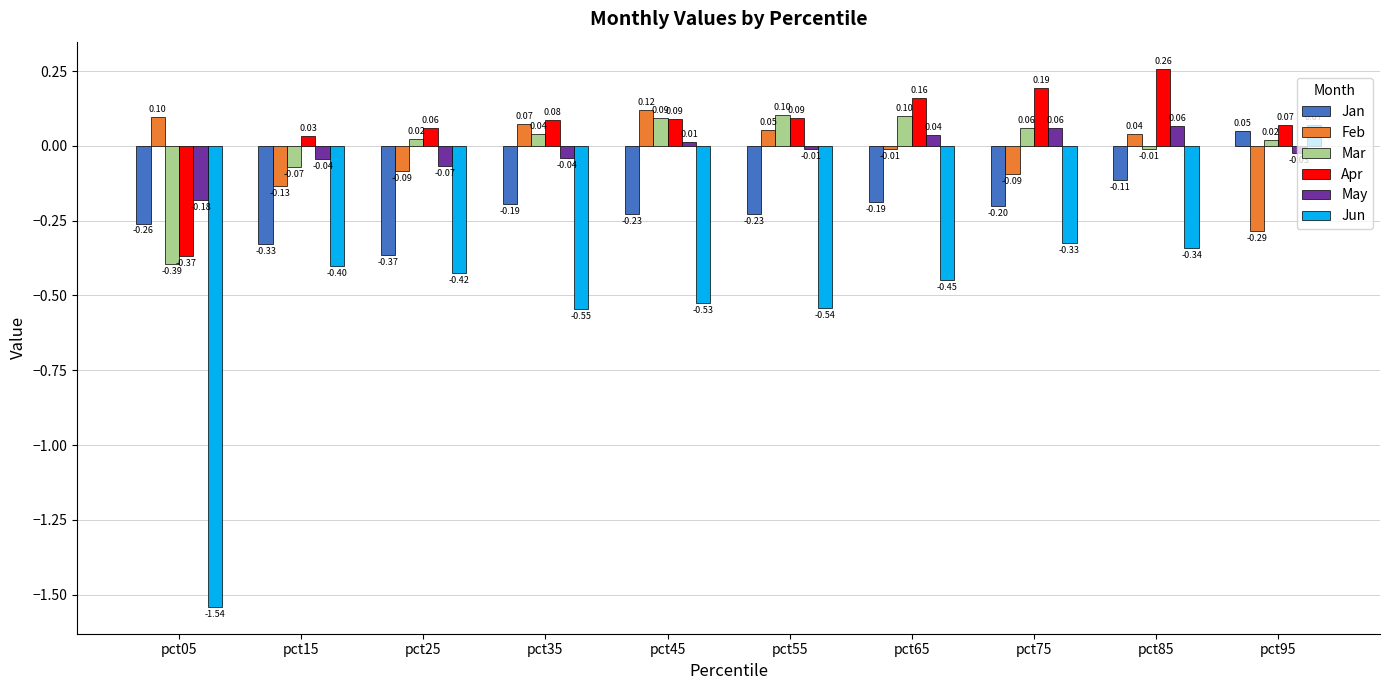

What are all the series names shown in the legend?

Jan, Feb, Mar, Apr, May, Jun